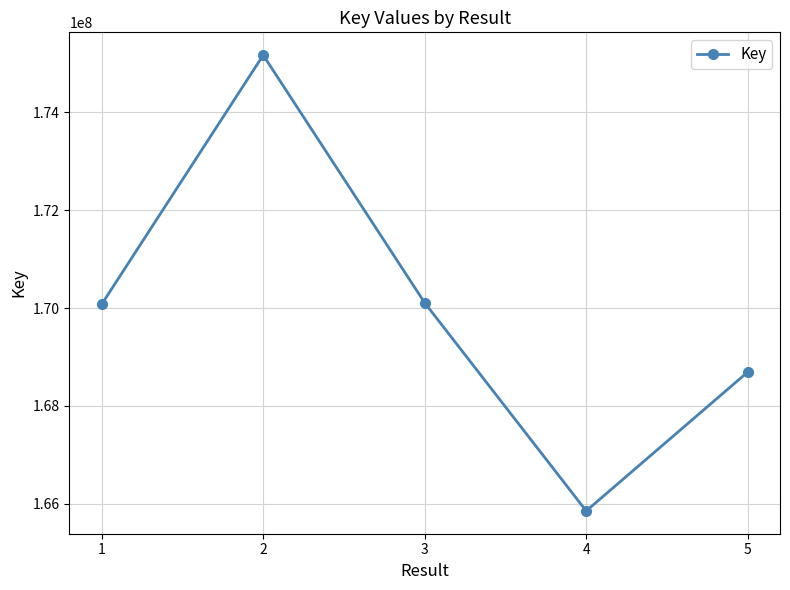

The value at 4 is 165848995. True or false?

True